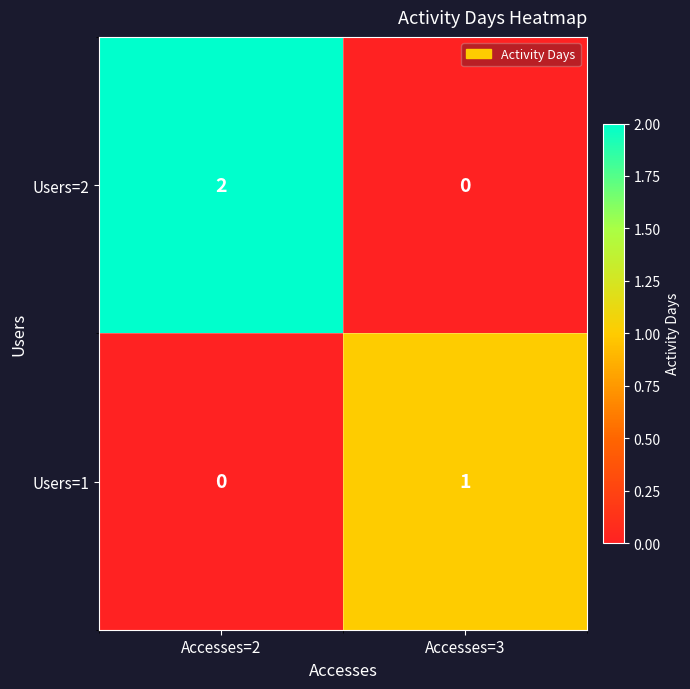

Is the value of Users=1 at Accesses=3 greater than the value of Users=2 at Accesses=2?

No